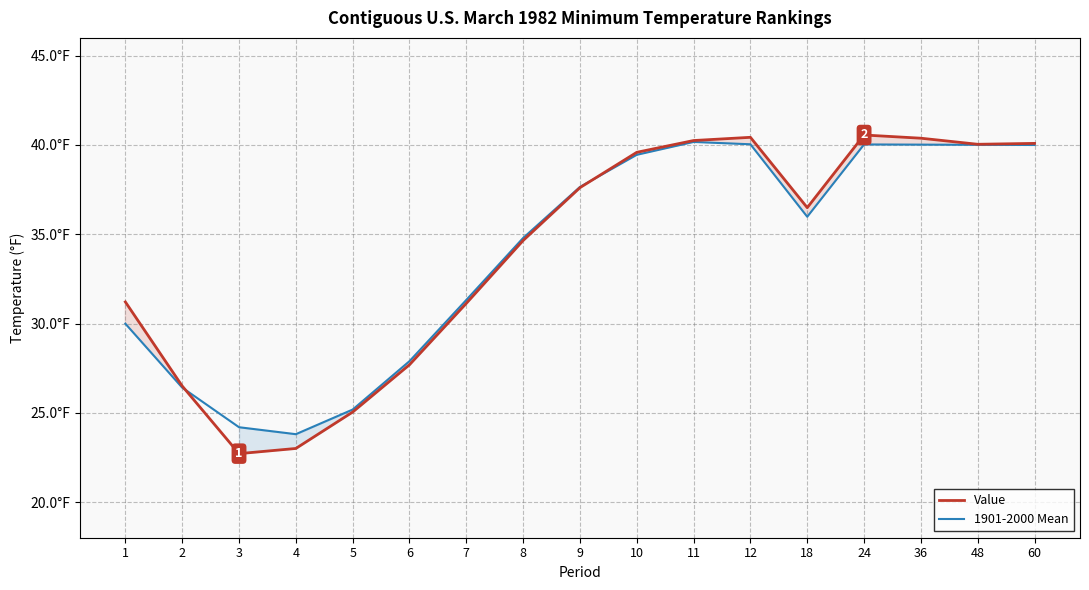

The value of 1901-2000 Mean at 48 is 40.0. True or false?

True